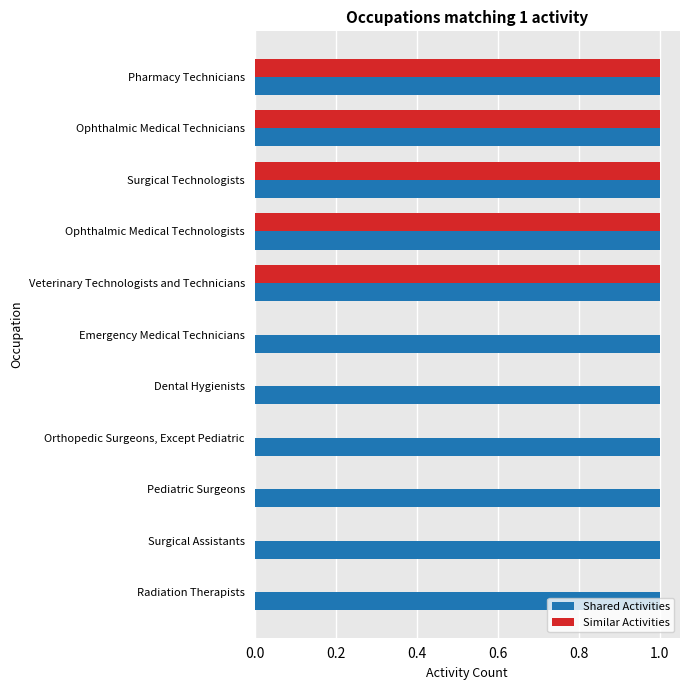

What is the sum of all Similar Activities values?

5